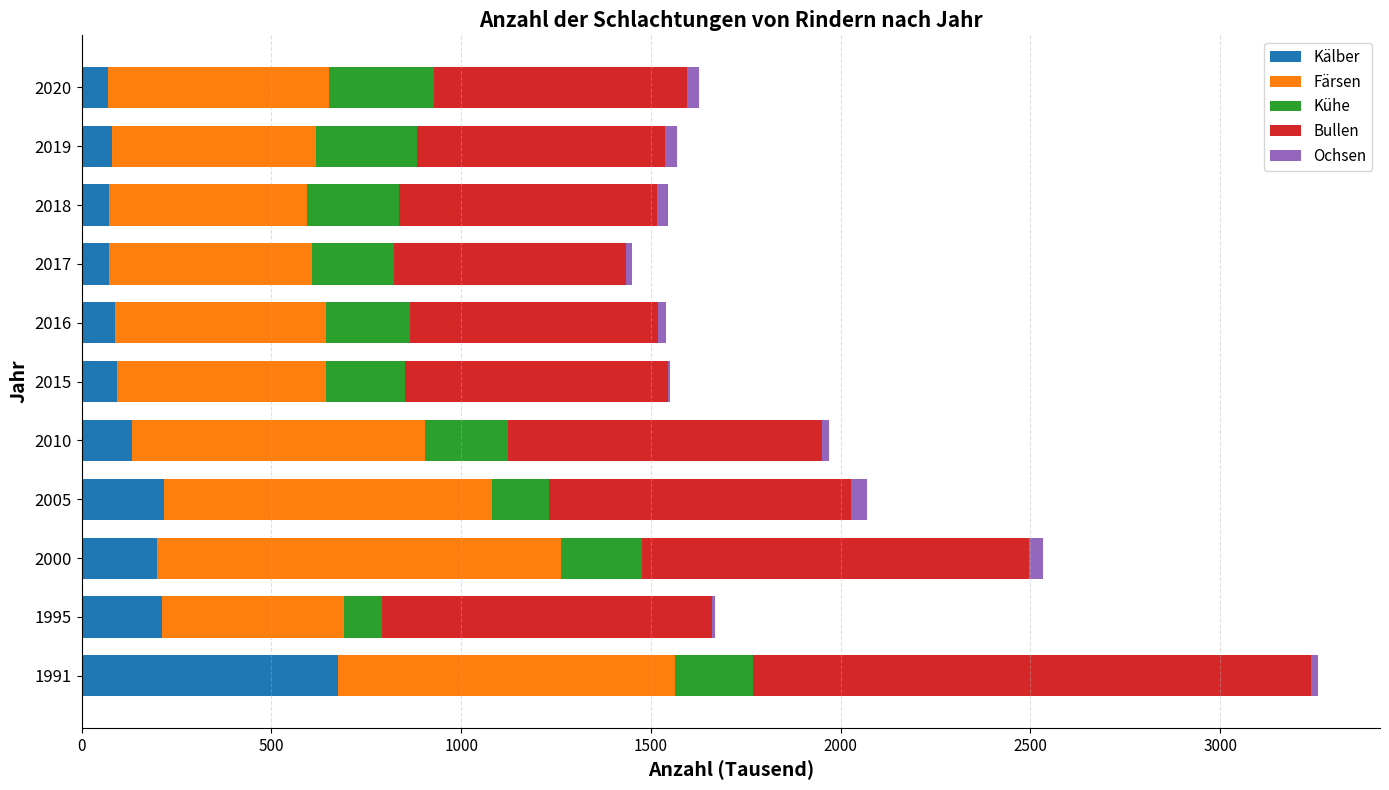

At which label does Kälber reach its peak?

1991